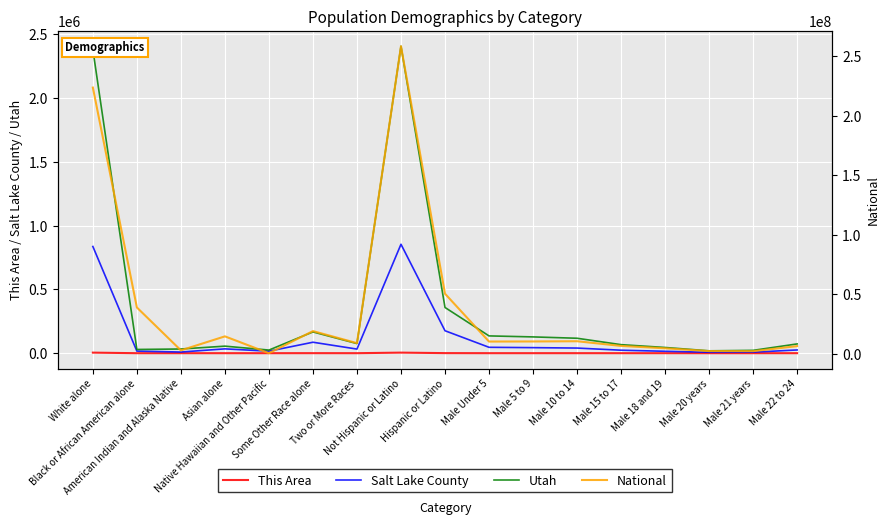

At which label is Utah closest to 1212100?

Hispanic or Latino